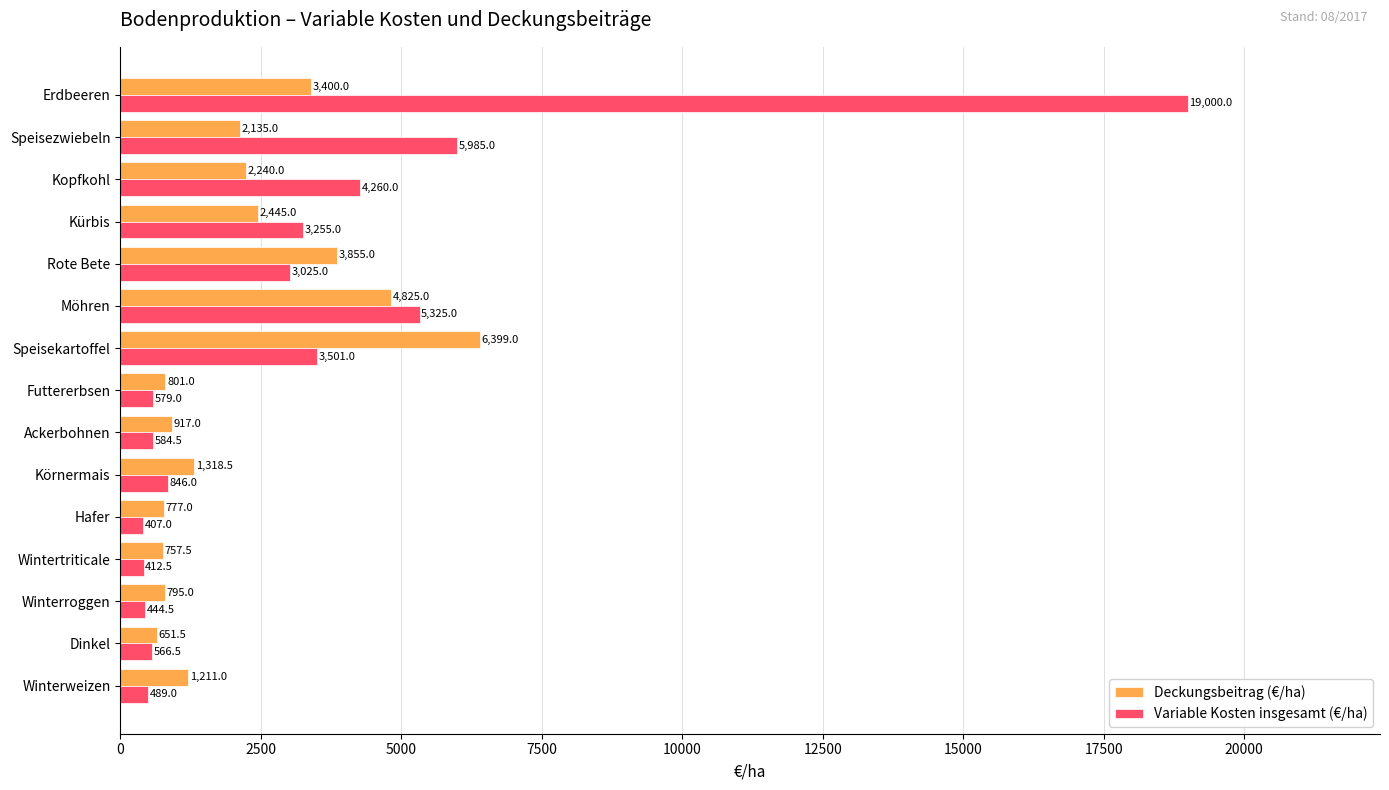

The Deckungsbeitrag (€/ha) series shows 6402.3 at Rote Bete. True or false?

False